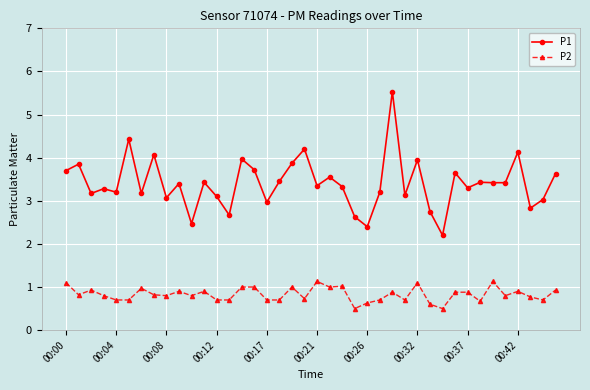

Which series has the largest range (max minus min)?

P1